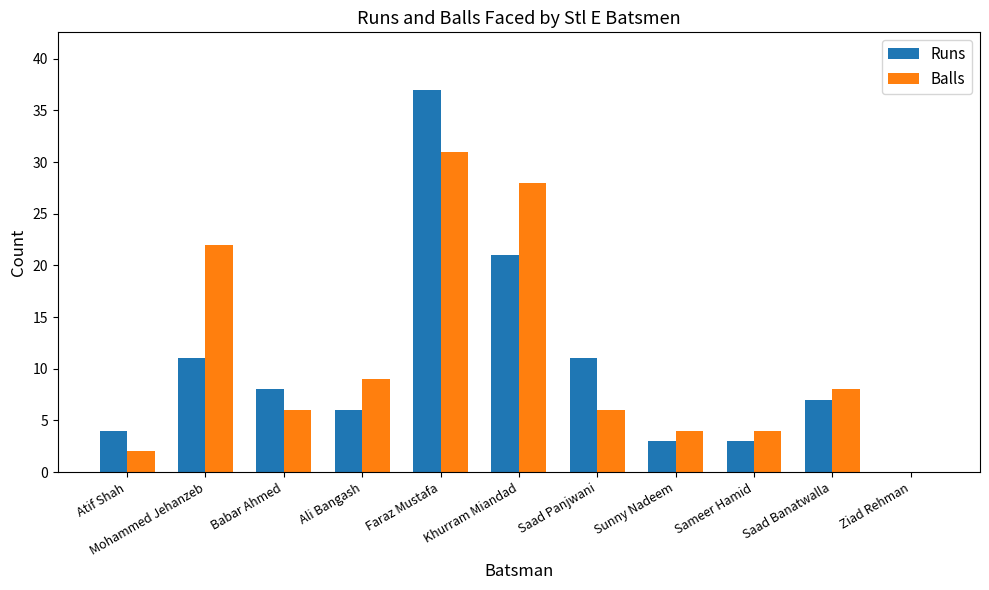

How many groups of bars are there?

11